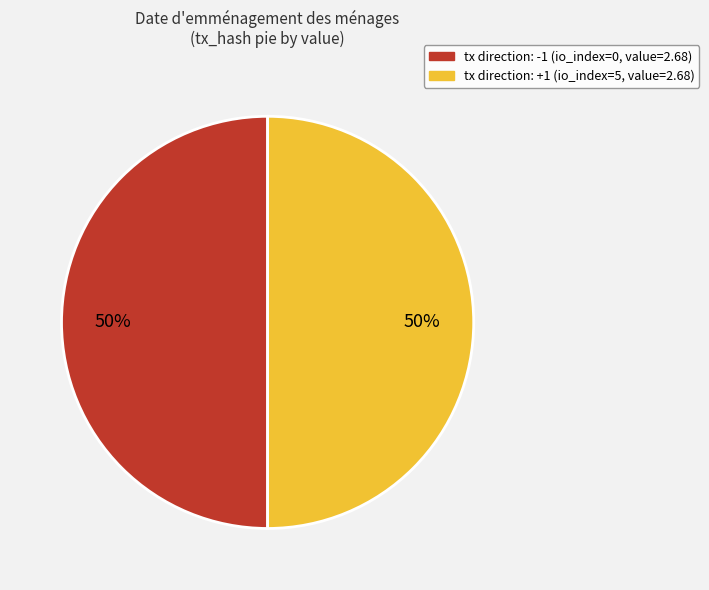

Which category has the biggest portion of the pie?

tx_type: Regular (direction 1)